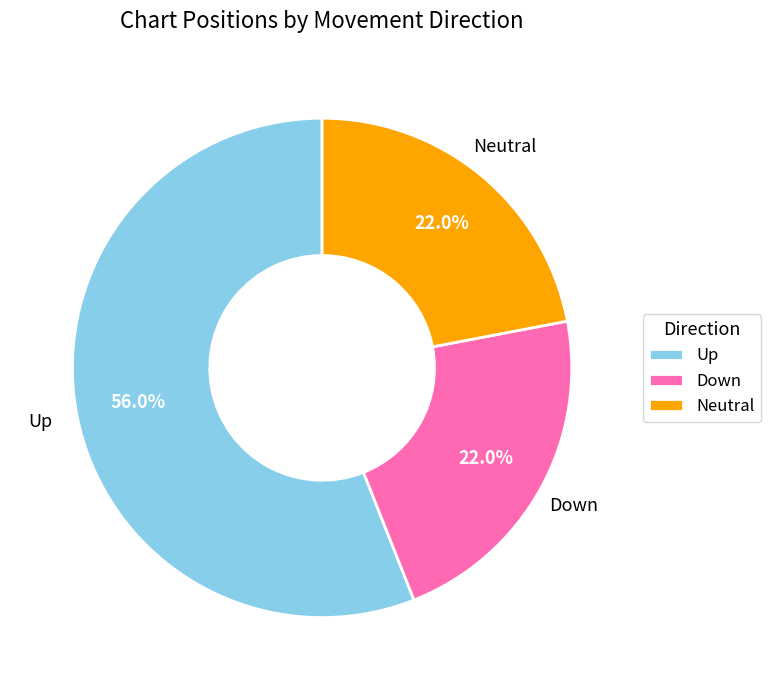

Approximately how many times larger is the value at Down compared to Up?

0.4